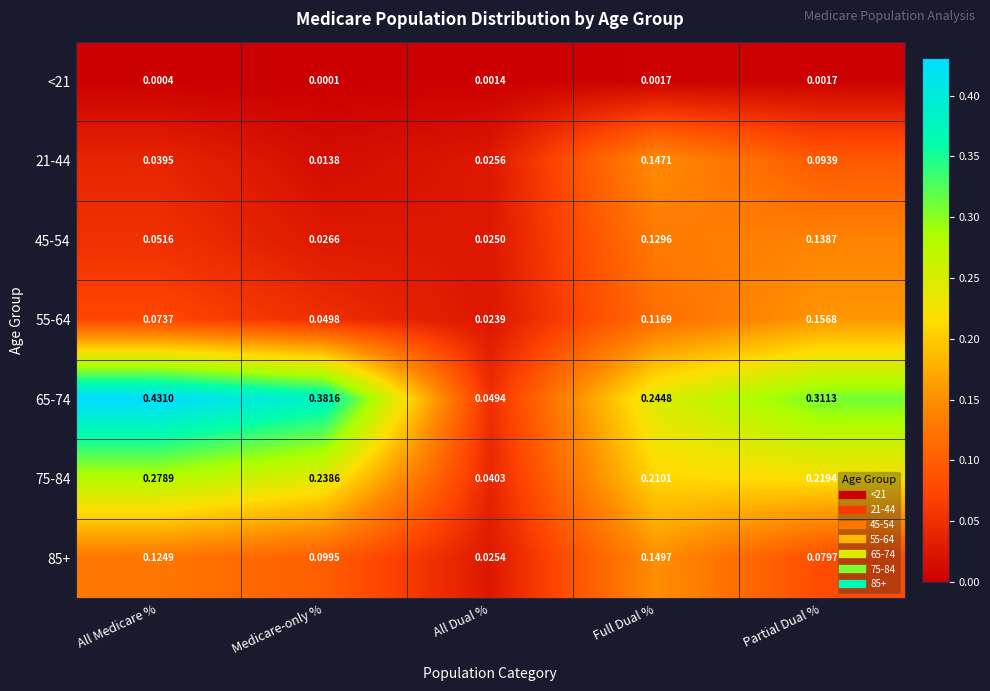

Rank the categories by 55-64 value from lowest to highest.

All Dual %, Medicare-only %, All Medicare %, Full Dual %, Partial Dual %